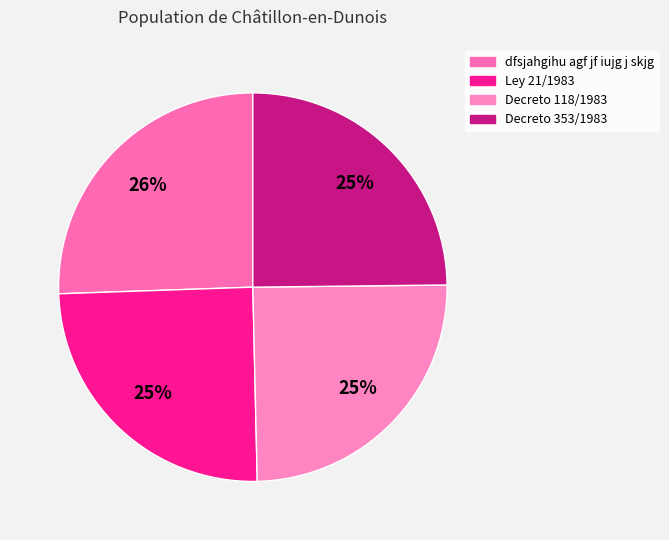

To the nearest percent, what is the difference between the largest and smallest slice percentages?

1%